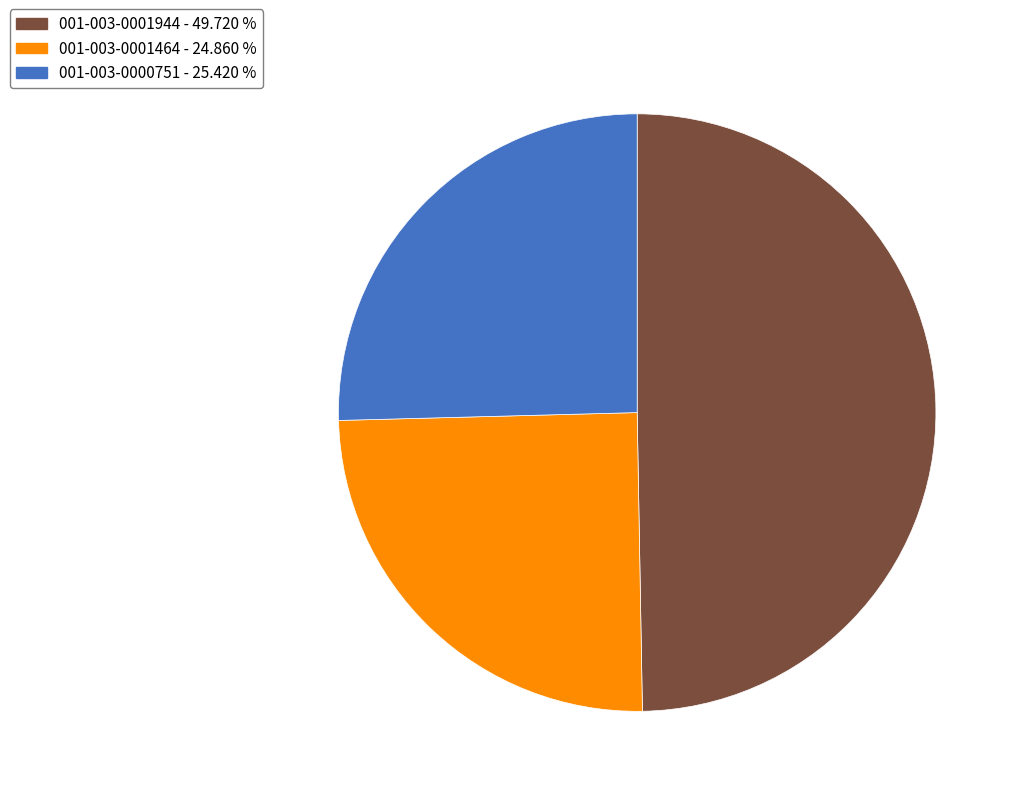

Is there a majority slice in this chart?

No